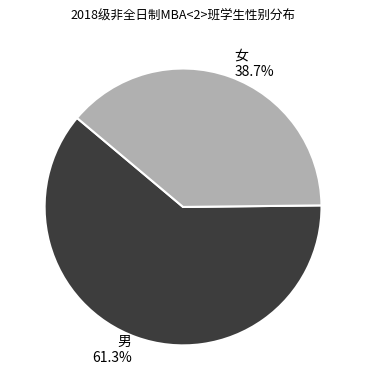

Do 男 and 女 together represent more than half of the pie?

Yes